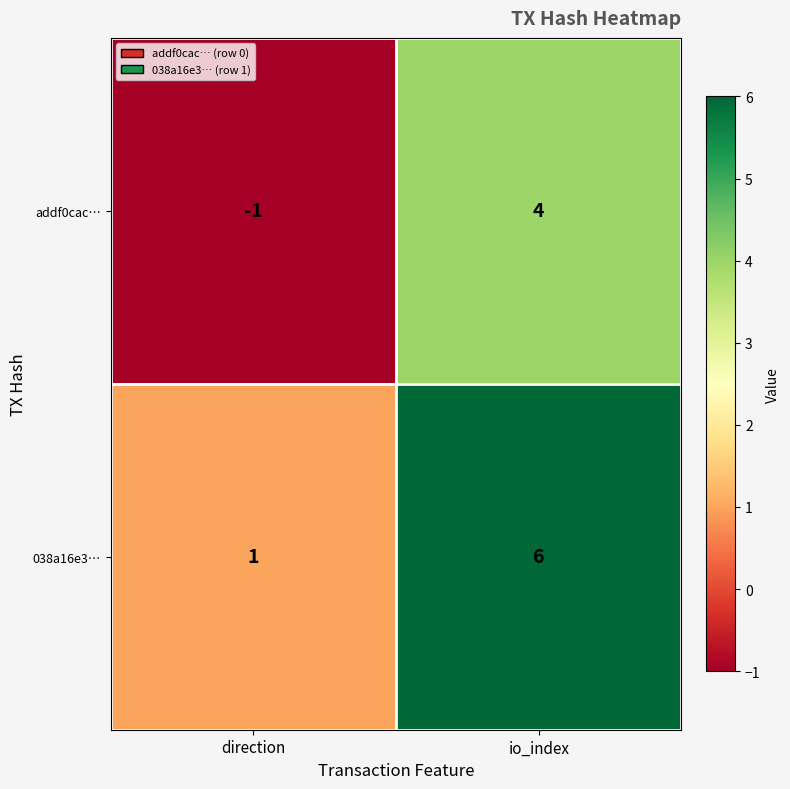

Rank the series by their maximum value, from highest to lowest.

038a16e3…, addf0cac…